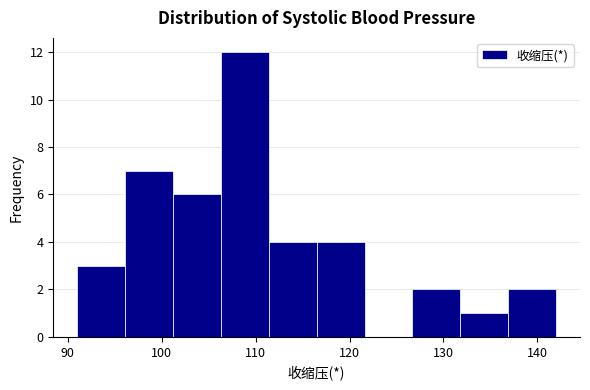

What is the height of the bar covering 91.0 to 96.1 on the x-axis? Neither the bar edges nor the heights are printed on the chart, so give them approximately, as read against the axes.

3